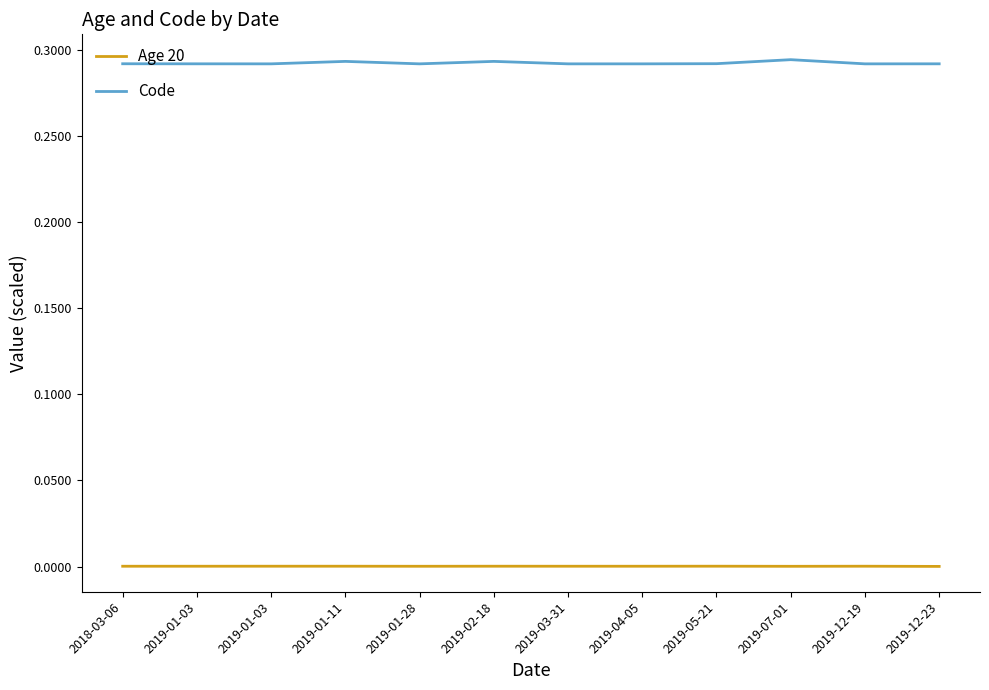

Which category has the highest value in the Age 20 series?

2019-05-21